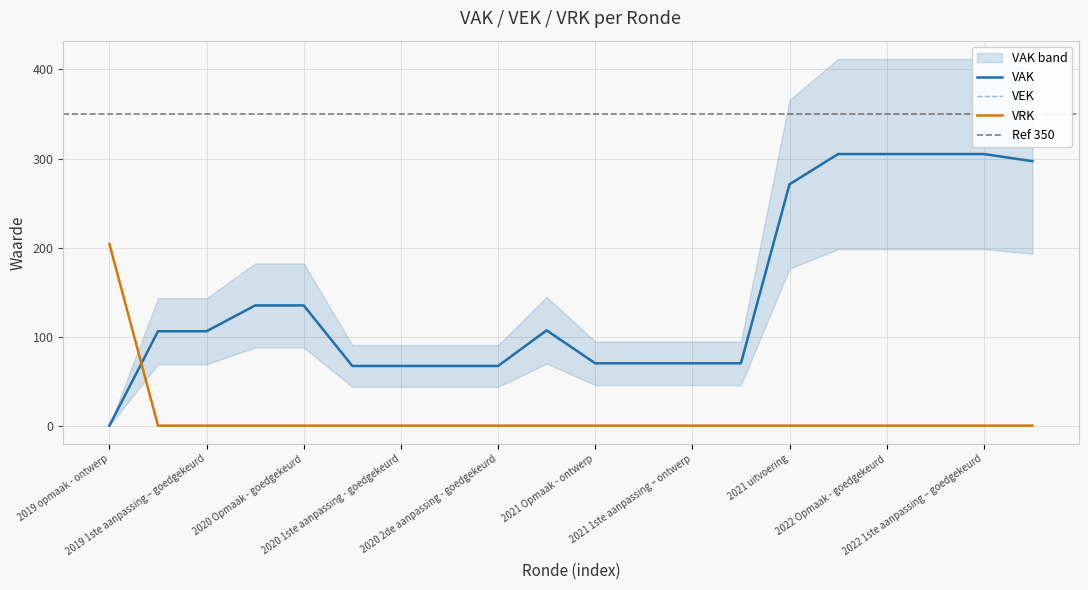

At how many categories does at least one series exceed 81?

12